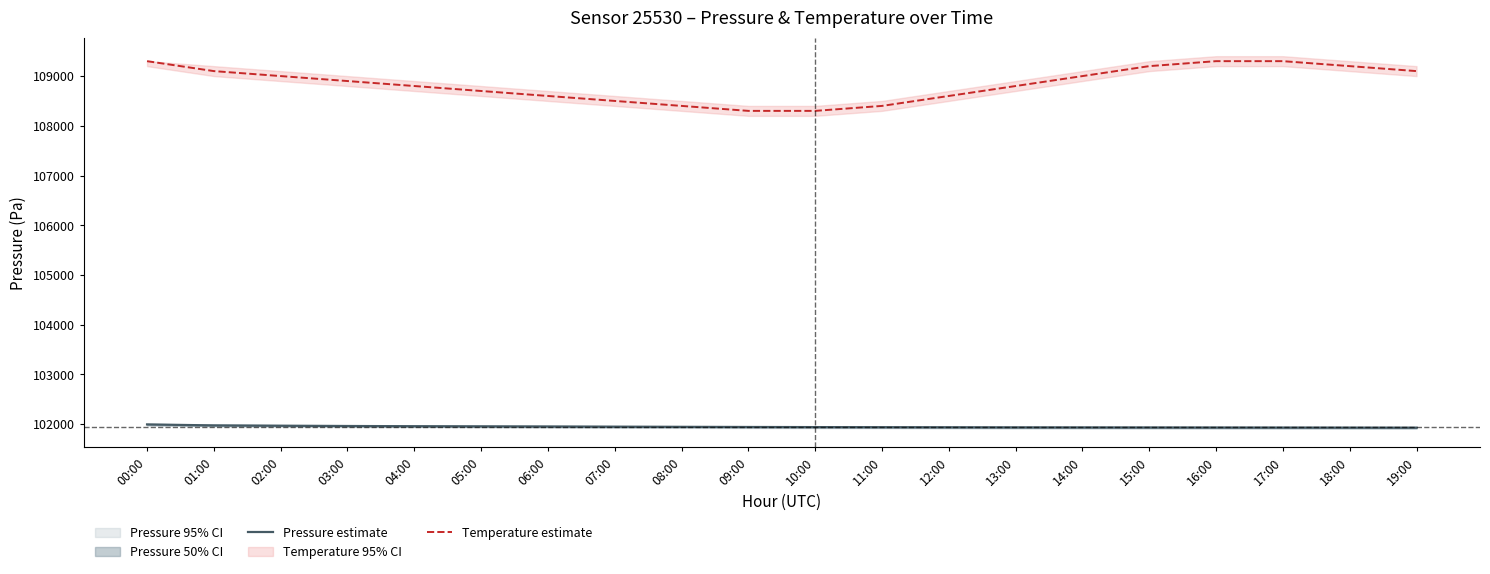

Rank the series by their average value, from lowest to highest.

Pressure estimate, Temperature estimate